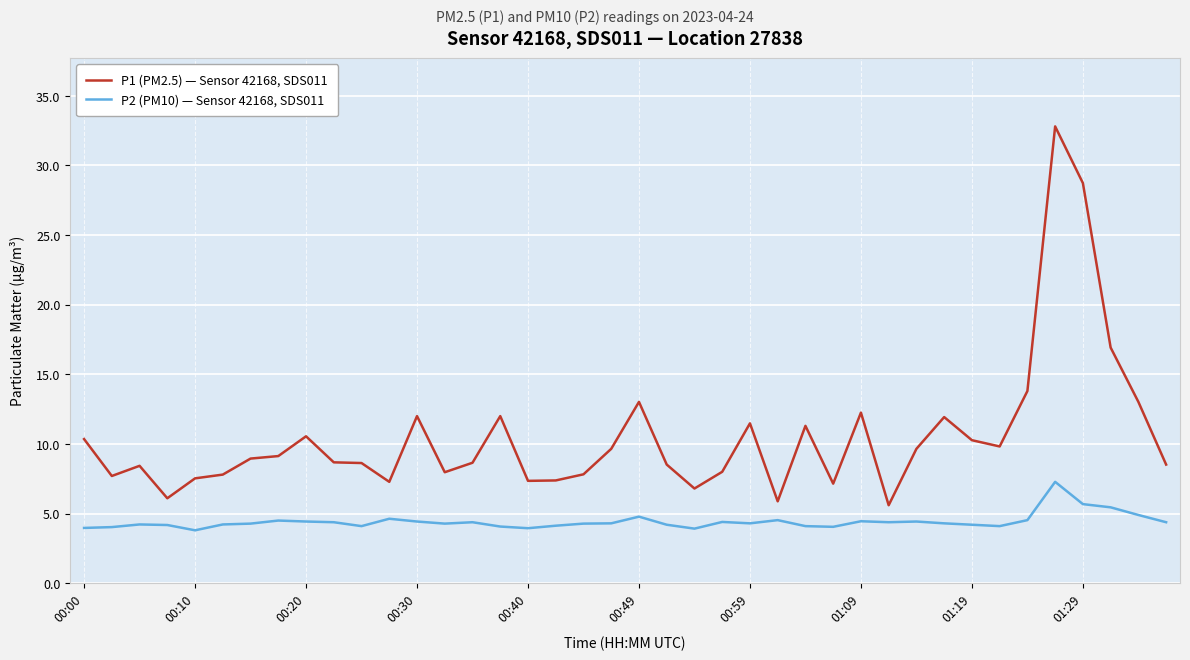

What is the greatest value displayed?

32.8